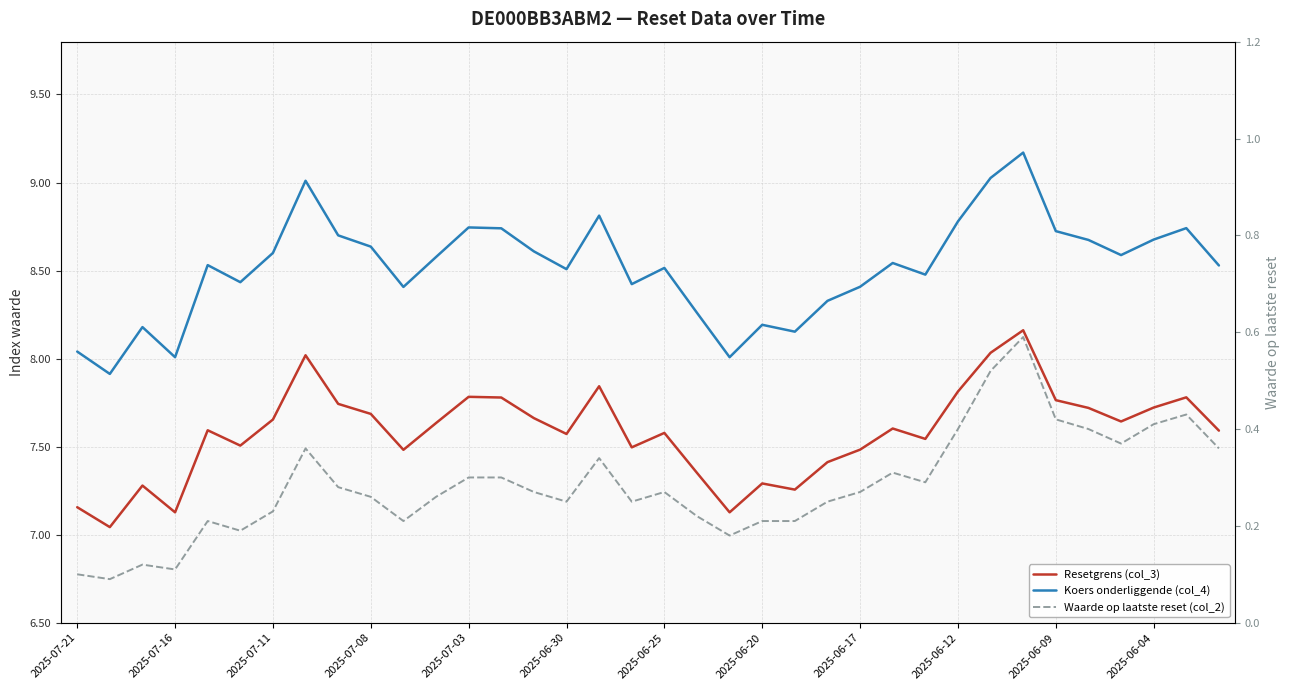

True or false: Resetgrens (col_3) has a value of 11.6 at 31.

False